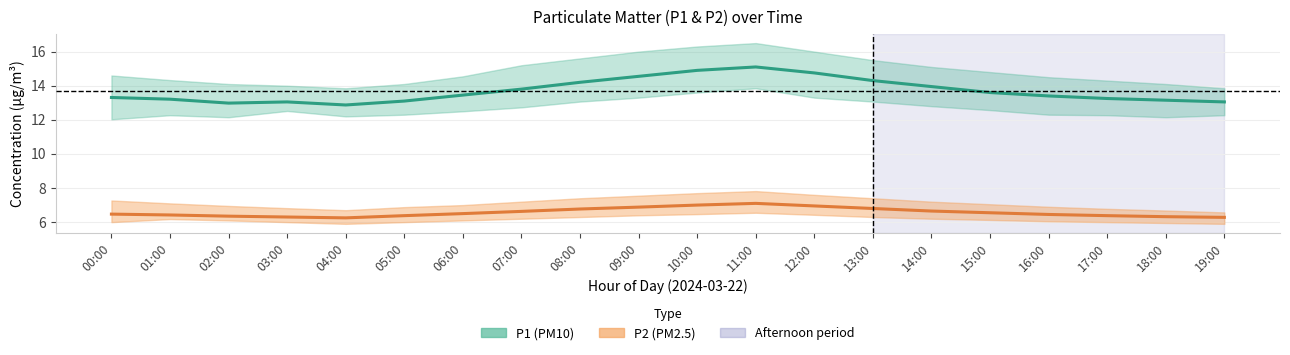

How many lines are shown in the chart?

2